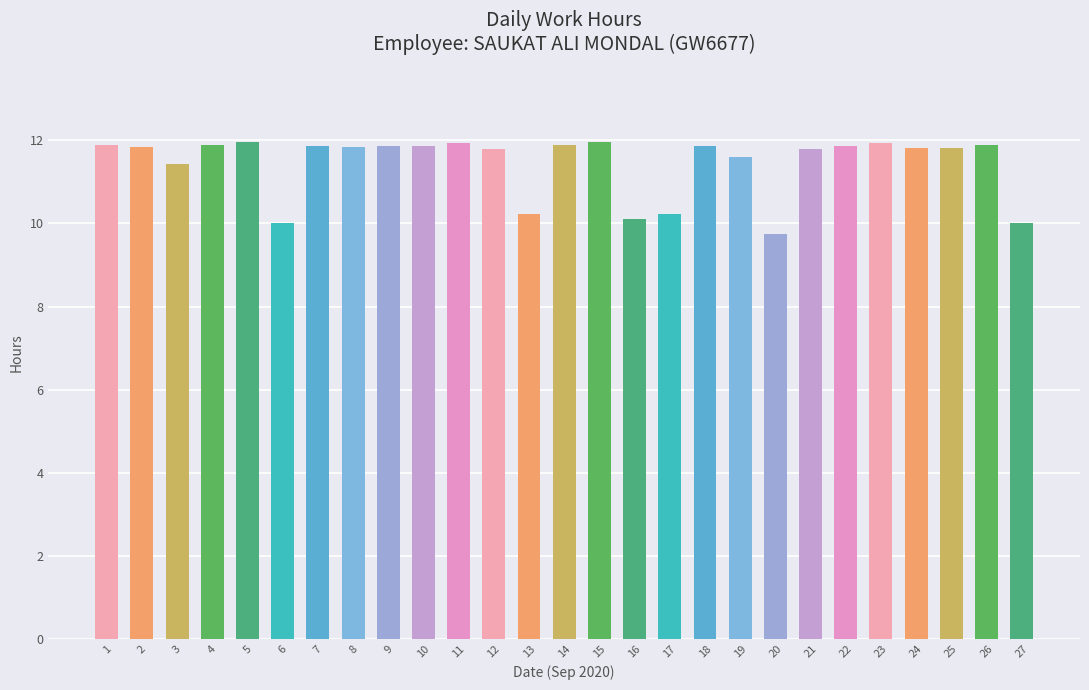

Read the value at 10.

11.9